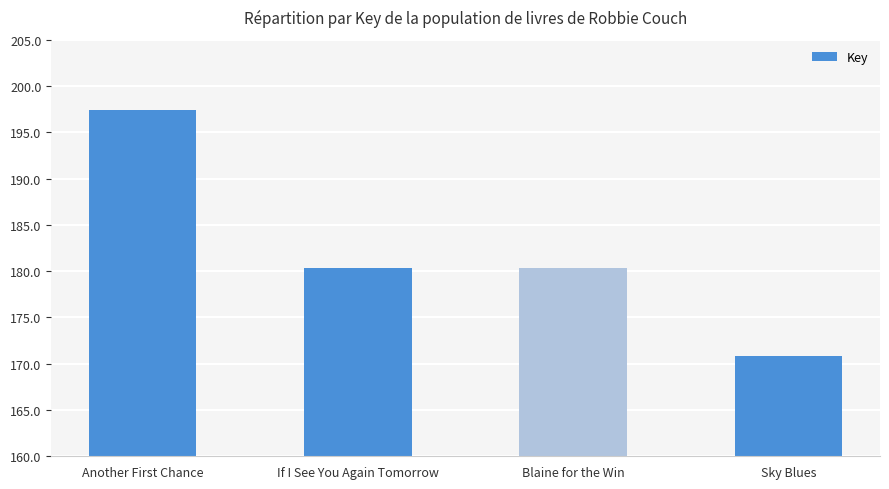

Does the chart contain any negative values?

No